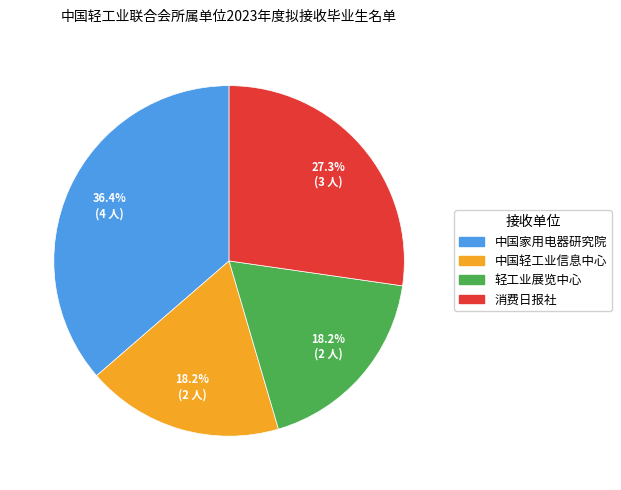

Combined, do 轻工业展览中心 and 消费日报社 account for over 50%?

No